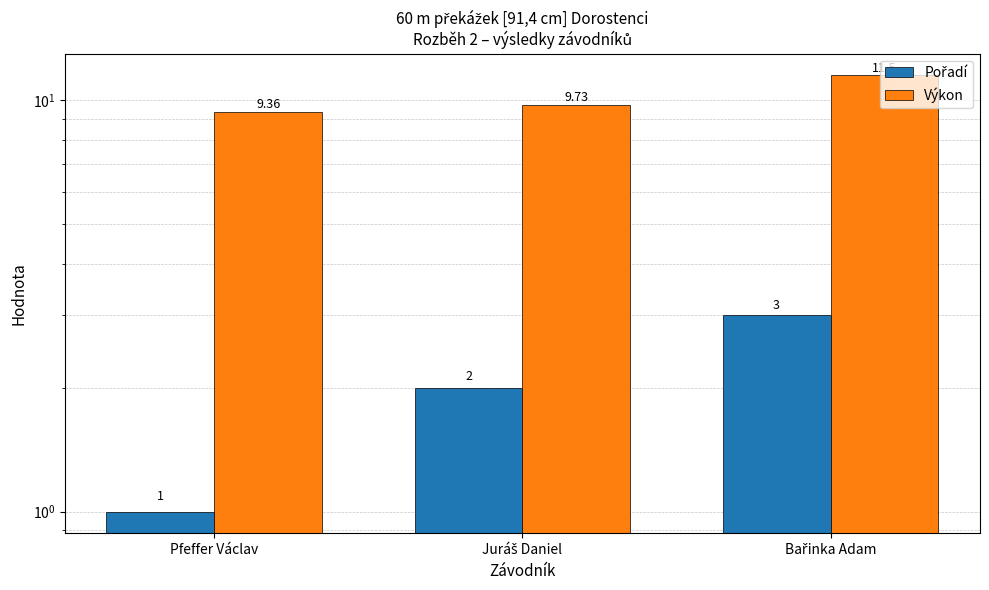

What are all the series names shown in the legend?

Pořadí, Výkon